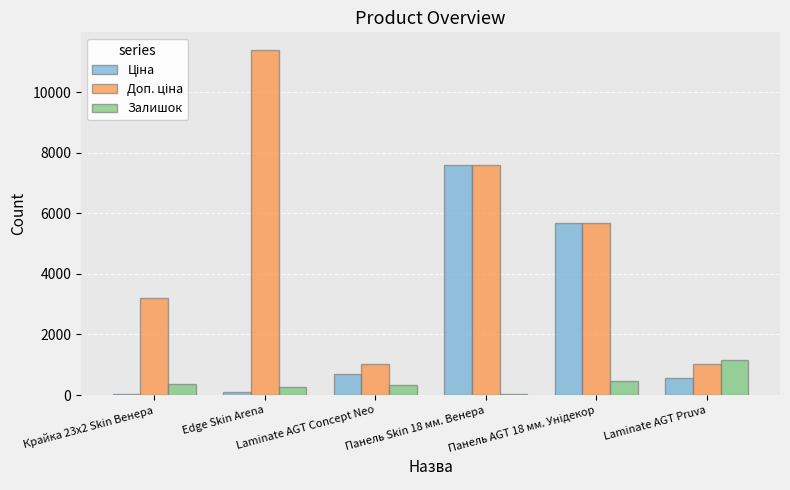

Are the bars horizontal?

No